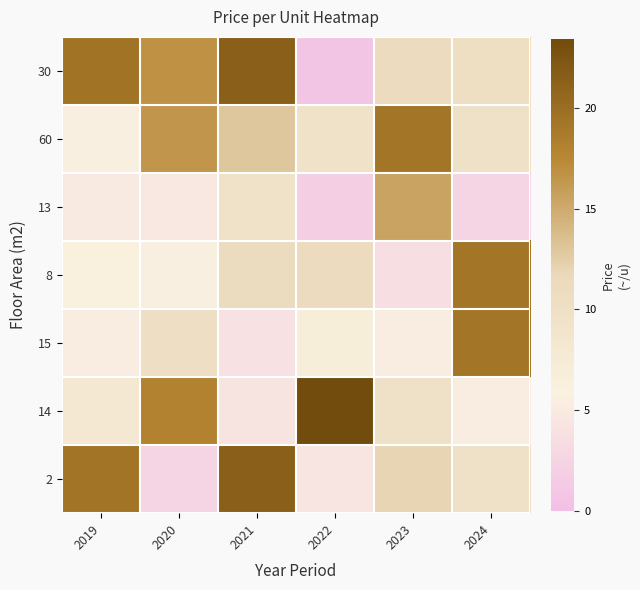

At which category is the sum across all series the highest?

2021